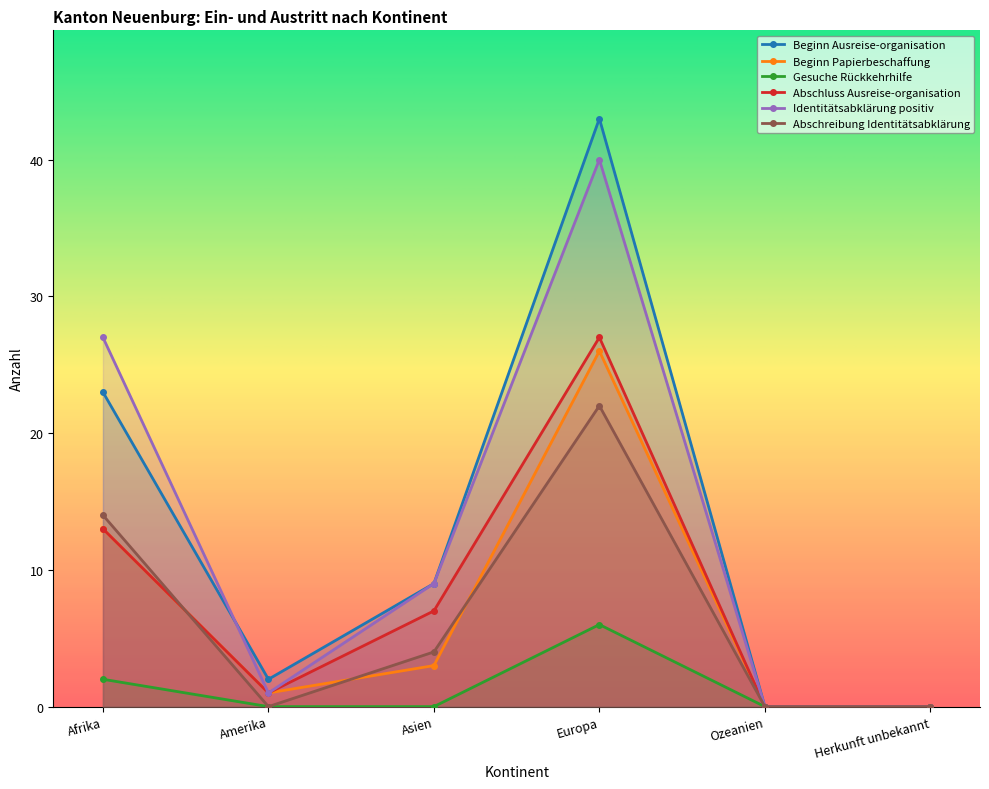

Reading left to right, what are all the values shown in this chart?

Beginn Ausreise-organisation: 23	2	9	43	0	0
Beginn Papierbeschaffung: 13	1	3	26	0	0
Gesuche Rückkehrhilfe: 2	0	0	6	0	0
Abschluss Ausreise-organisation: 13	1	7	27	0	0
Identitätsabklärung positiv: 27	1	9	40	0	0
Abschreibung Identitätsabklärung: 14	0	4	22	0	0